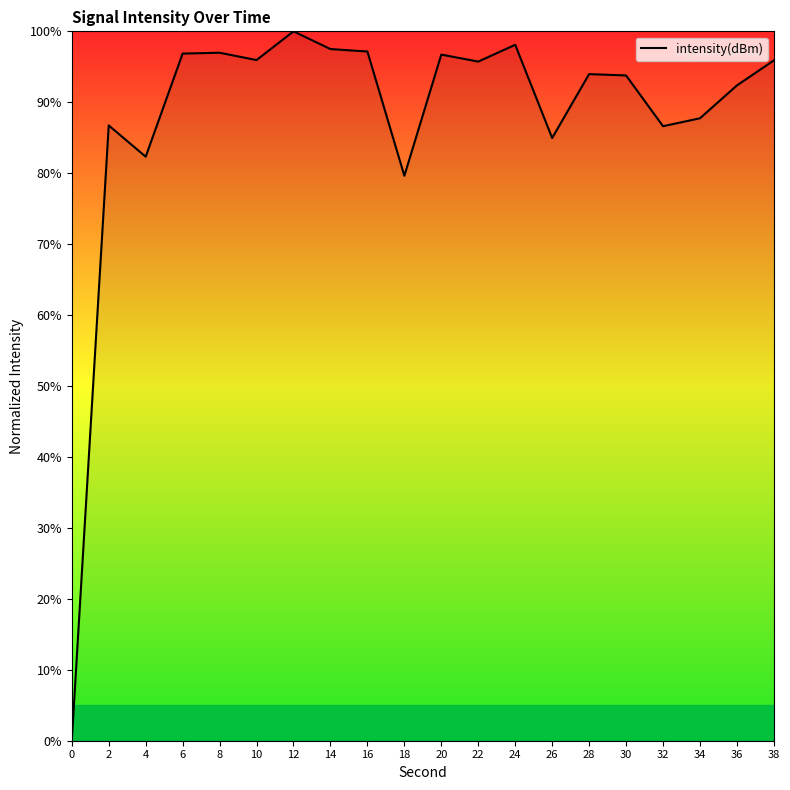

True or false: the data shows 0.0 at 0.

True